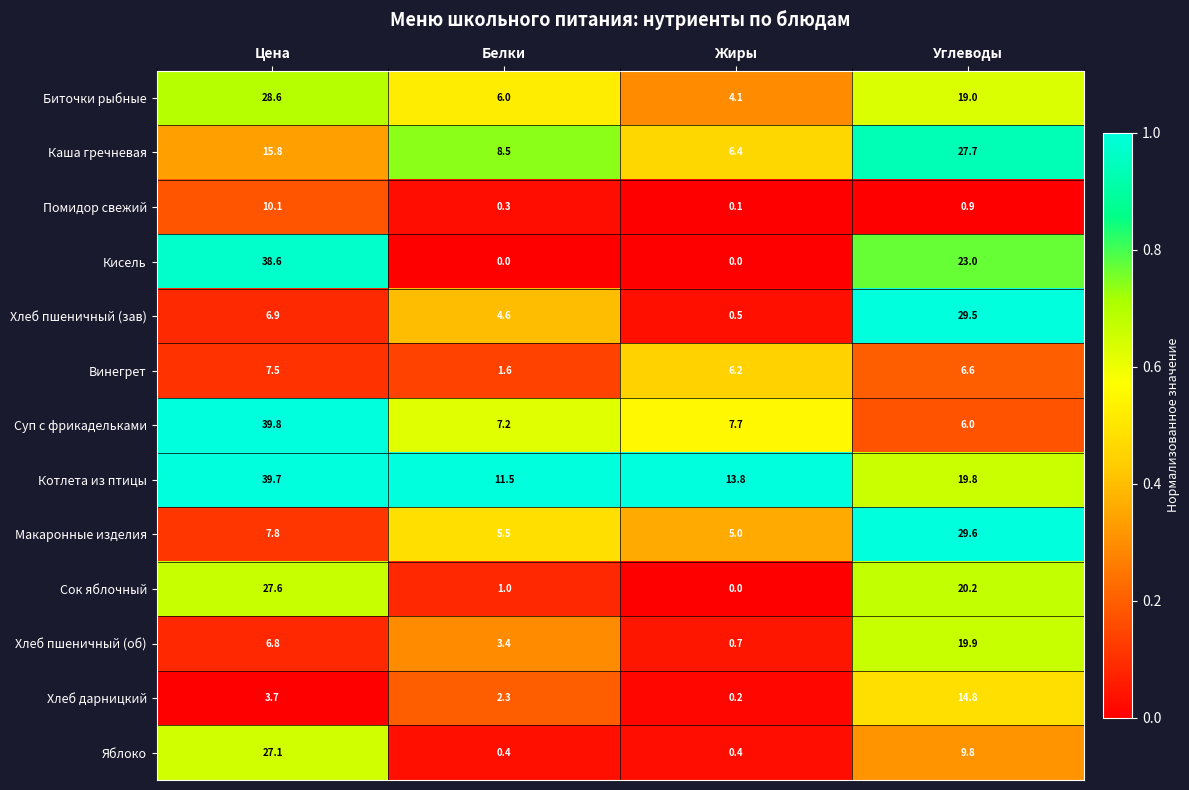

What is the average value of the Макаронные изделия series?

12.0